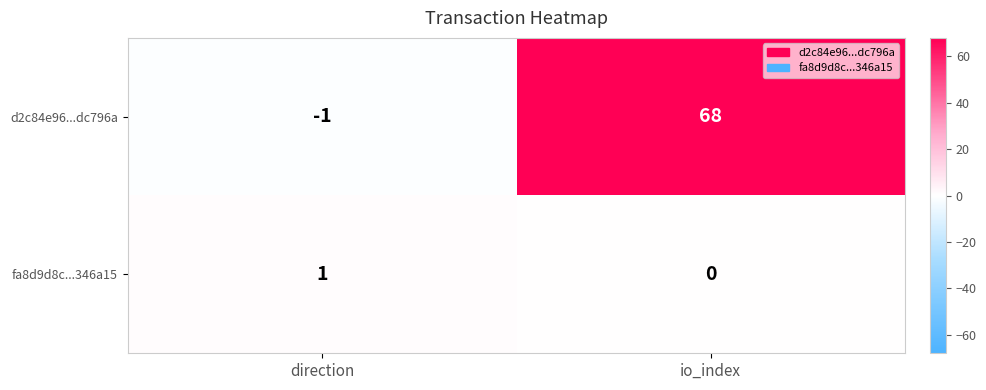

List the series in order of their overall mean, lowest first.

fa8d9d8c...346a15, d2c84e96...dc796a